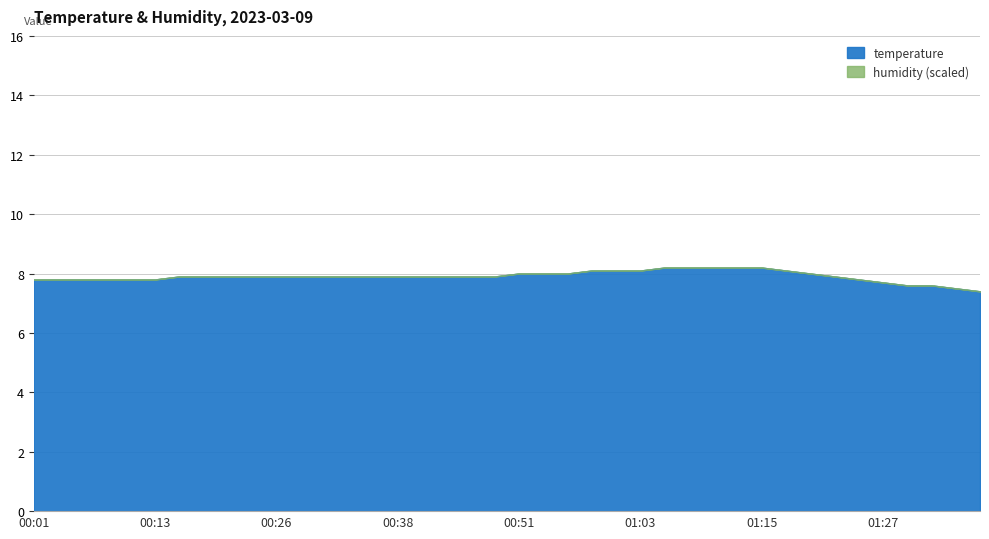

What is the label of the 10th point from the left?

00:24